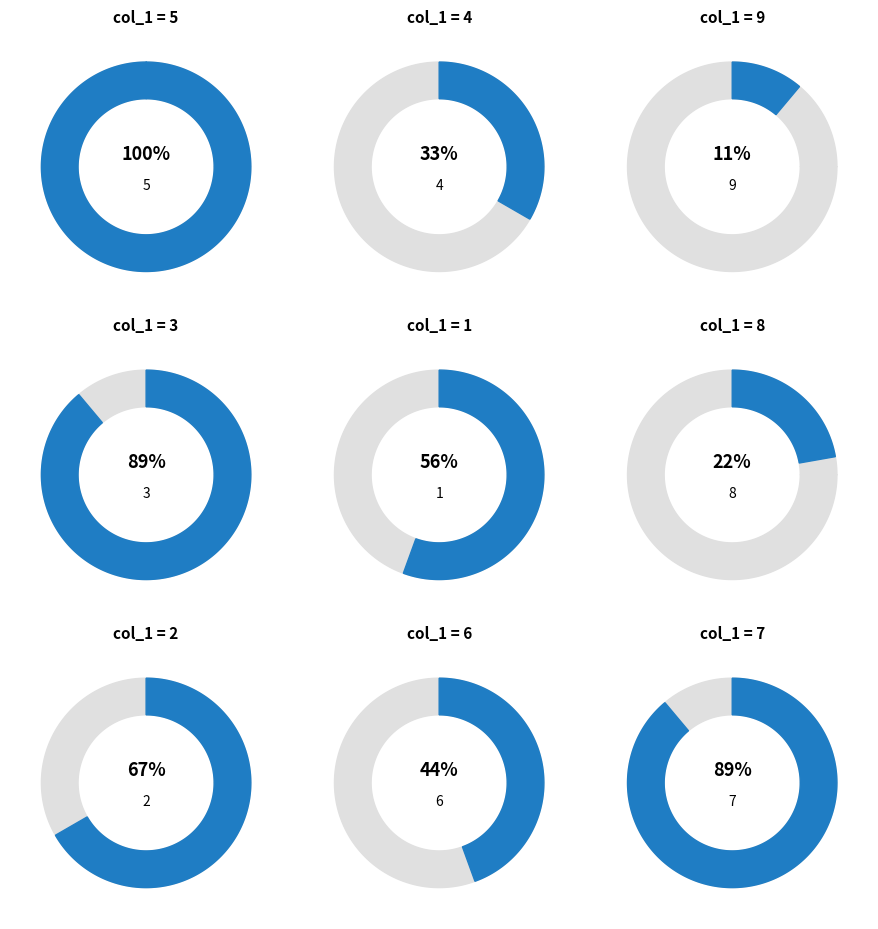

Which slice is the smallest?

9